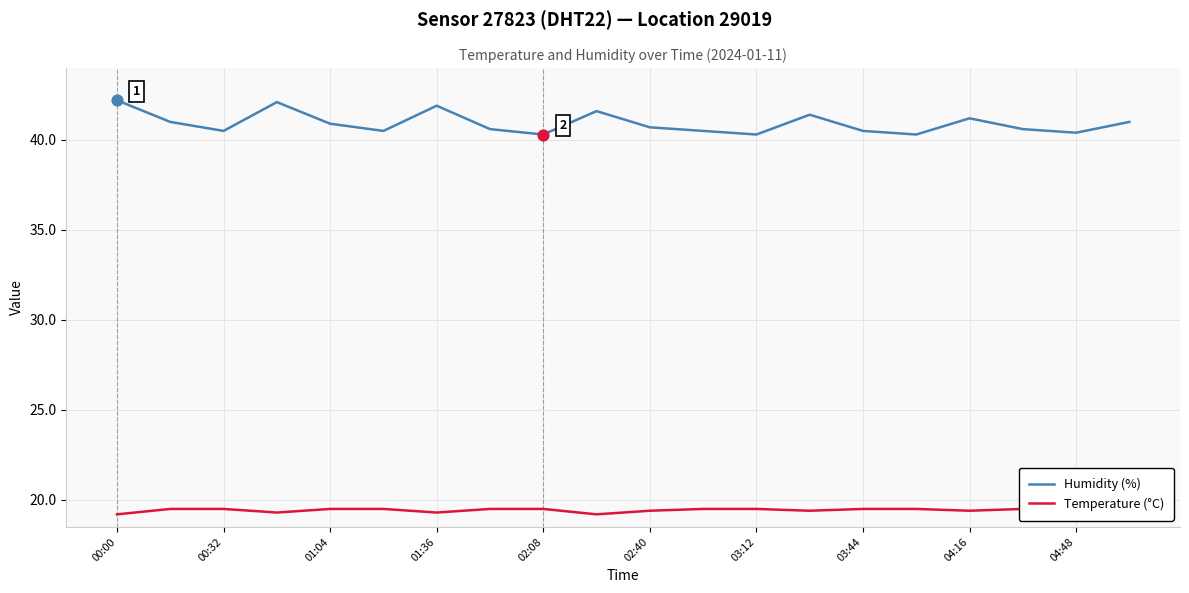

Which series contains the lowest Y value?

Temperature (°C)